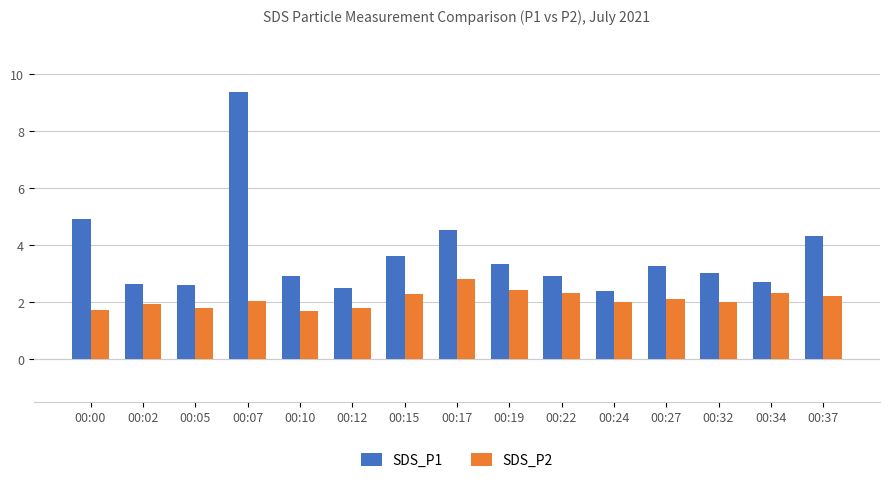

What is the sum of all SDS_P2 values?

31.4